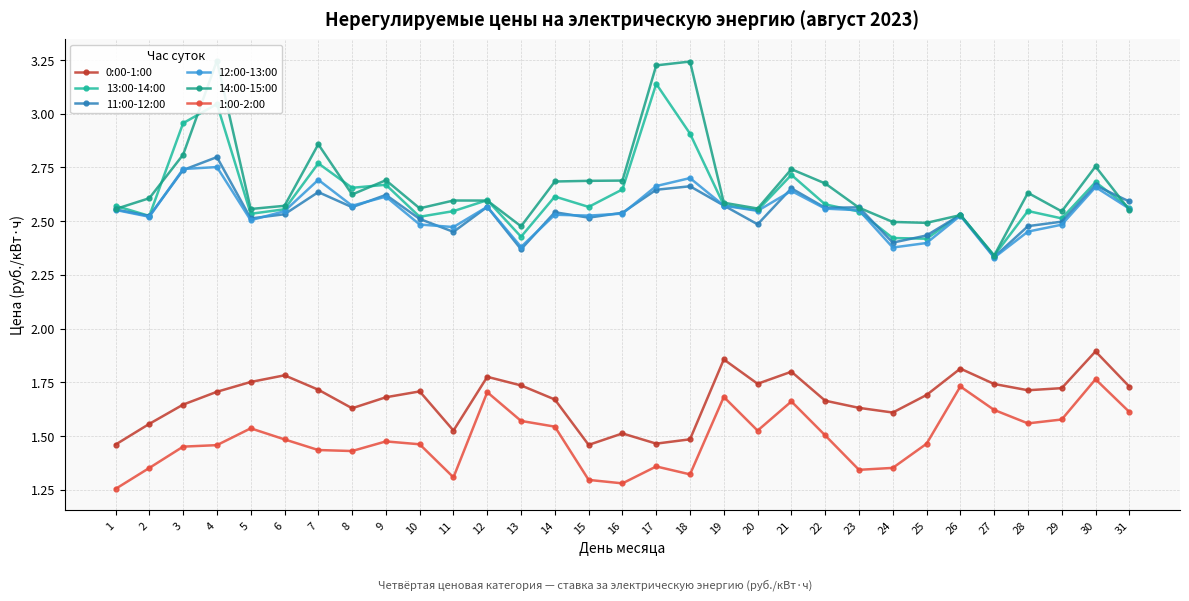

What is the difference between the maximum and minimum values in the 11:00-12:00 series?

0.5